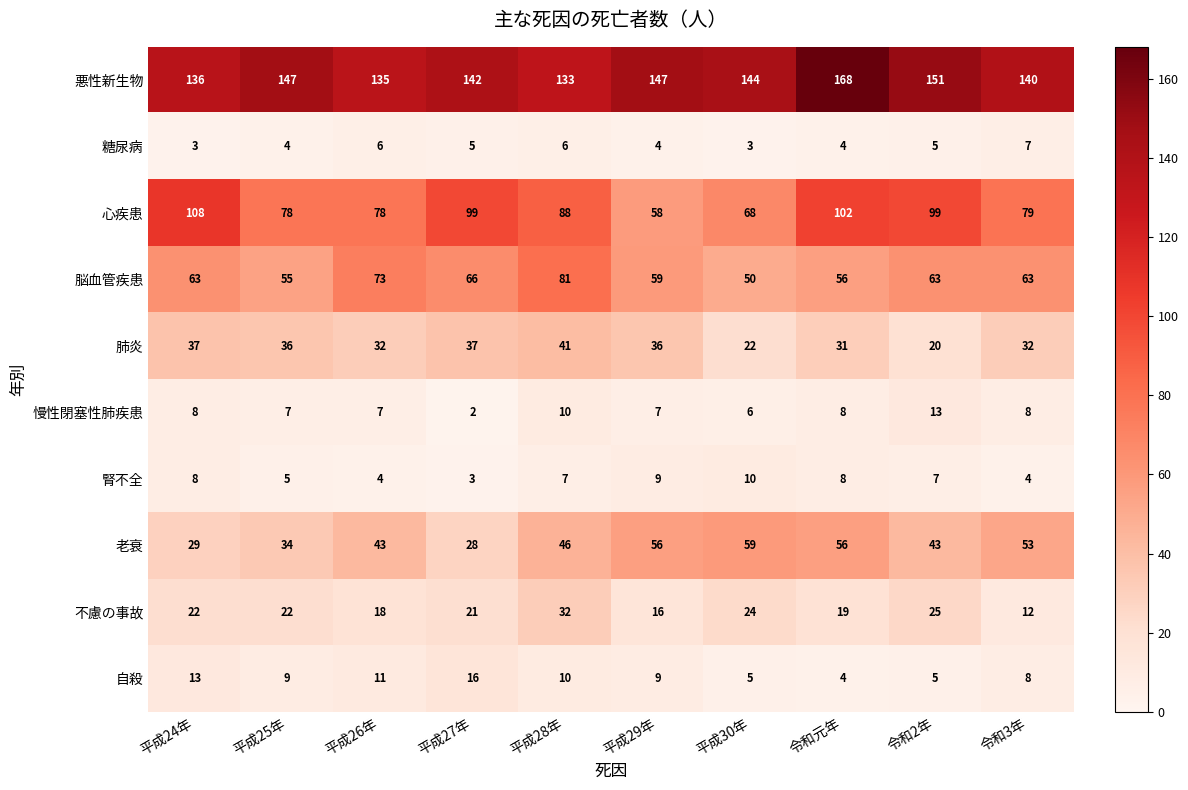

What is the greatest value displayed?

168